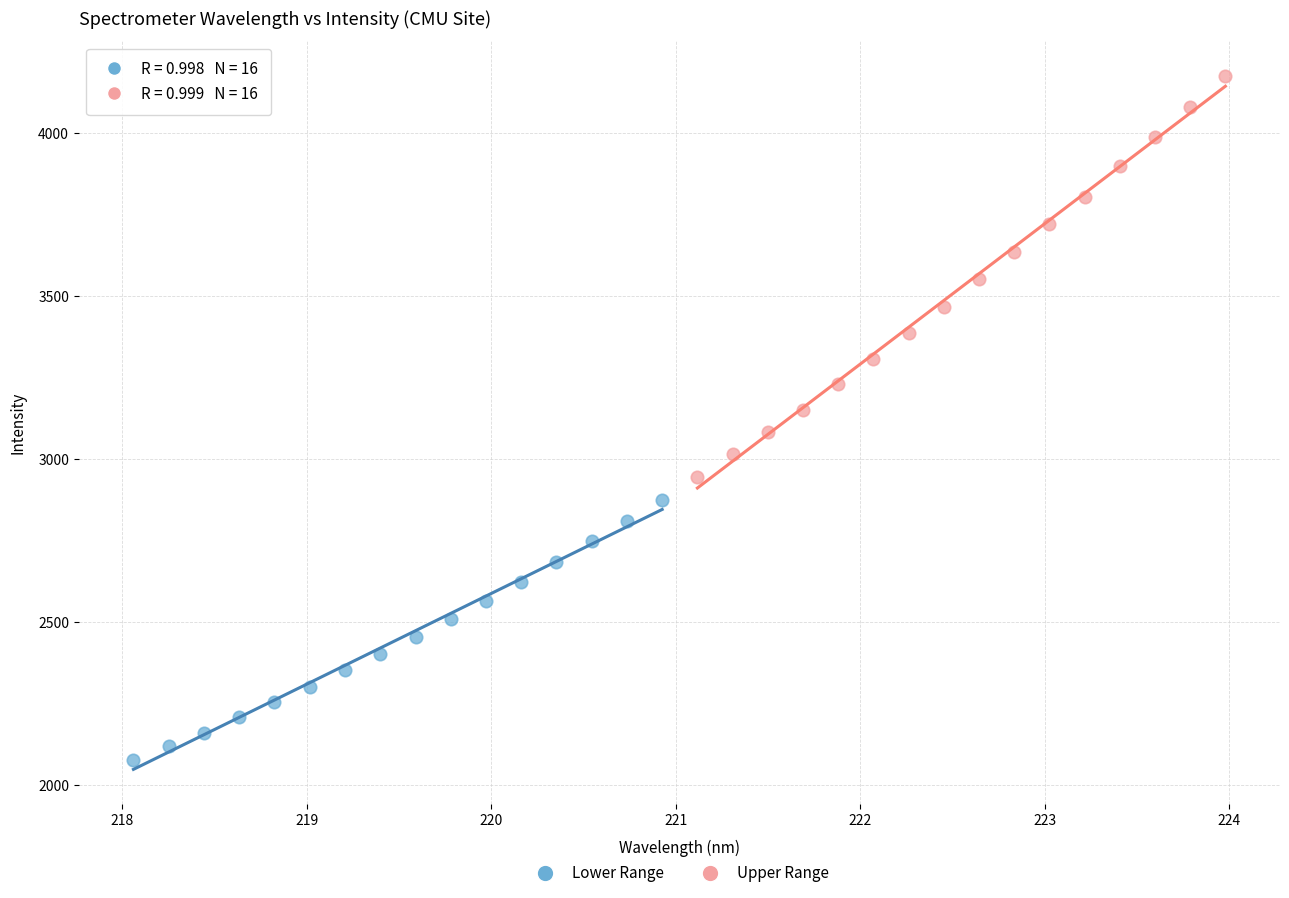

Which series has the largest Y range (max minus min)?

Upper Range